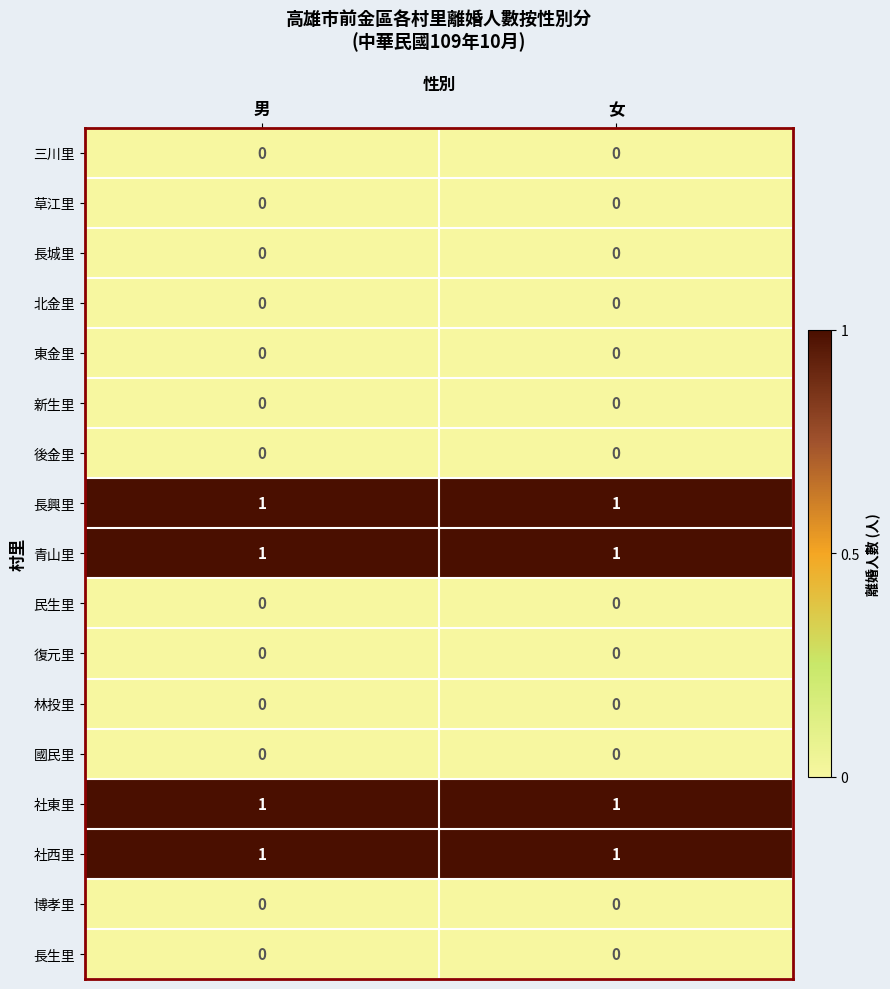

The 三川里 series shows 0 at 男. True or false?

True